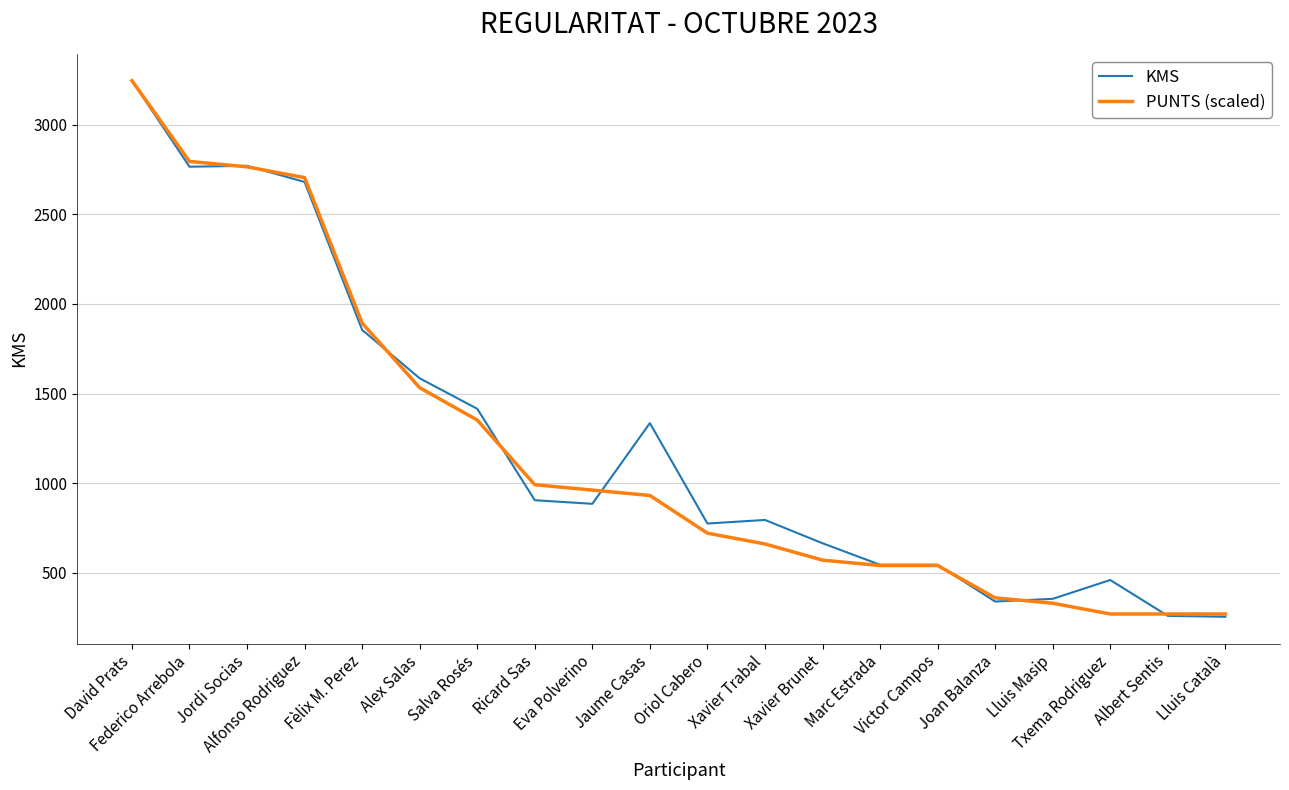

What is the smallest value displayed?

255.0